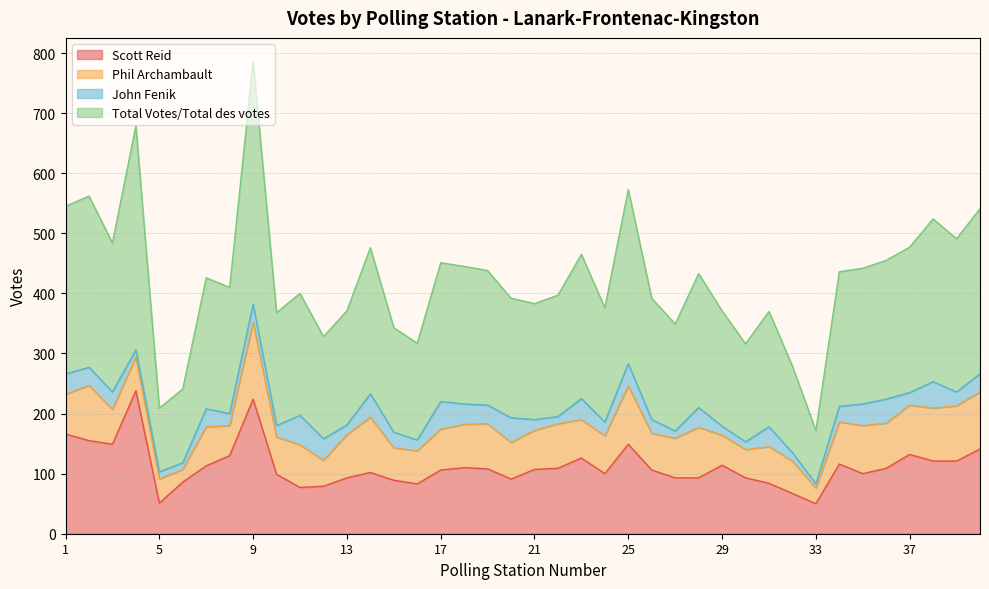

The Scott Reid series shows 200 at 37. True or false?

False